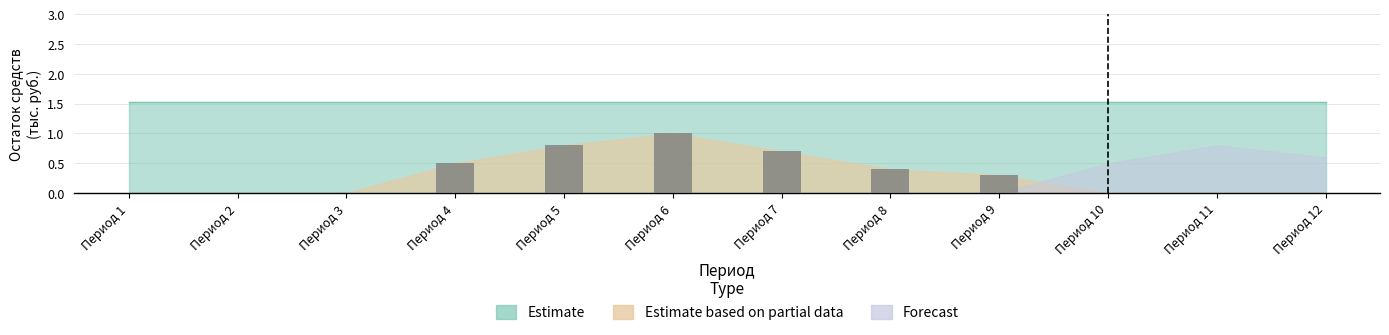

List the series in order of their peak value, lowest first.

Forecast, Estimate based on partial data, Estimate